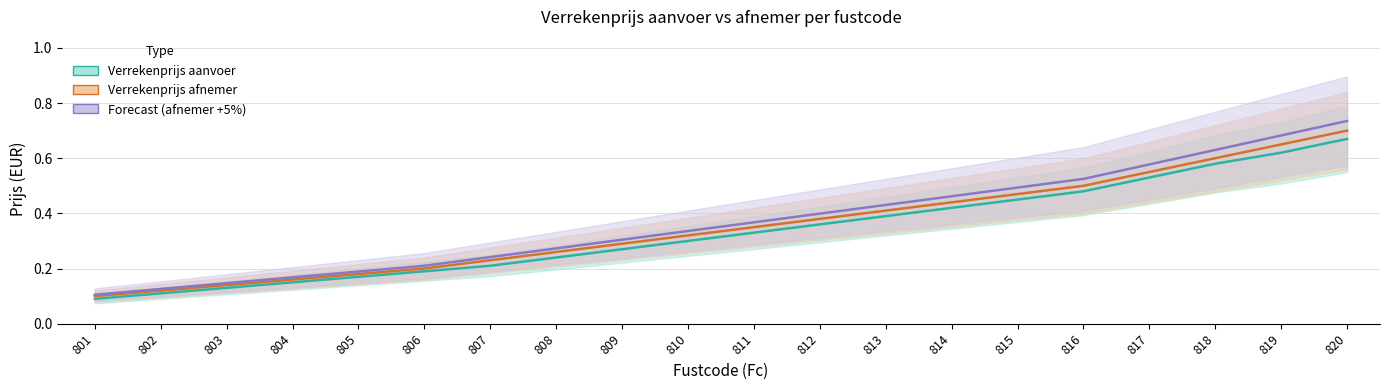

Where is Verrekenprijs afnemer nearest to the value 0?

801